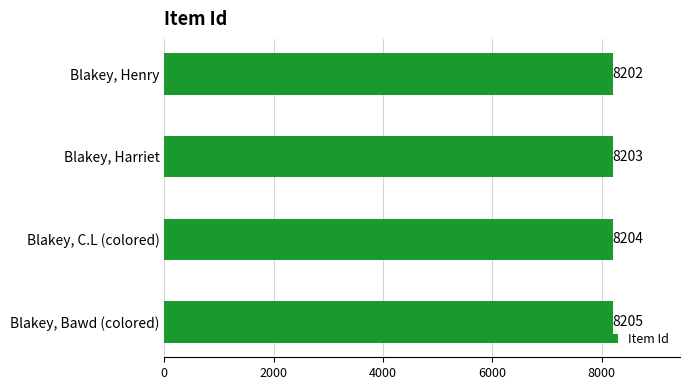

List the labels in order of value, smallest first.

Blakey, Henry, Blakey, Harriet, Blakey, C.L (colored), Blakey, Bawd (colored)